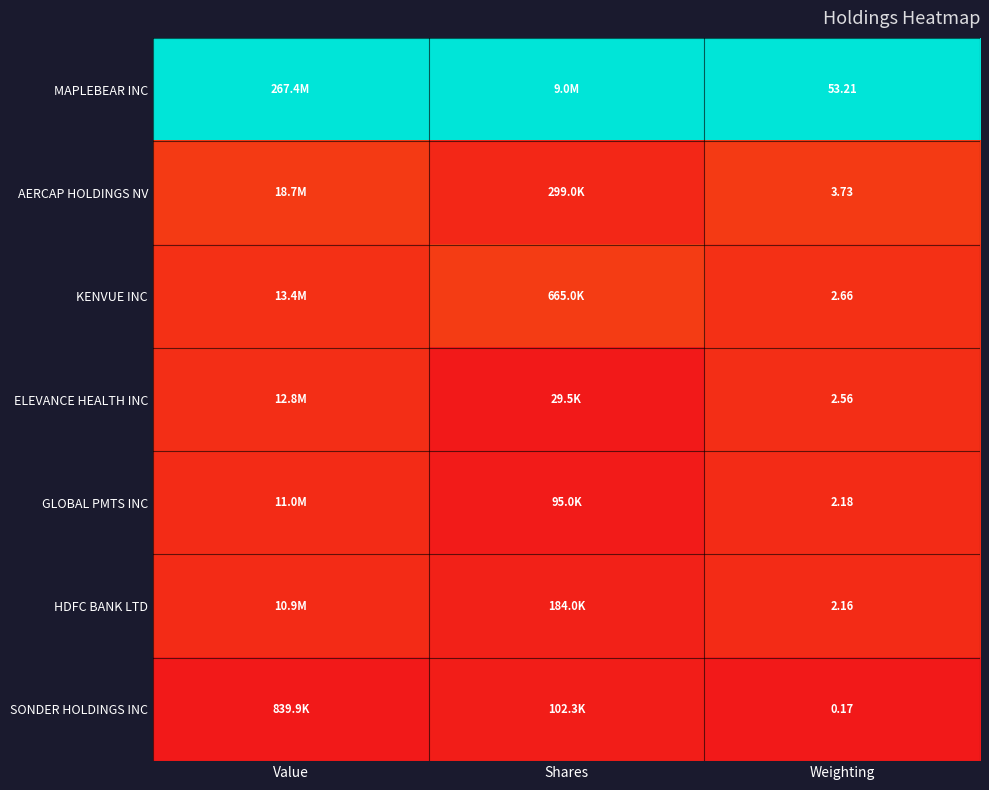

Is the value of AERCAP HOLDINGS NV at Weighting greater than the value of ELEVANCE HEALTH INC at Weighting?

Yes